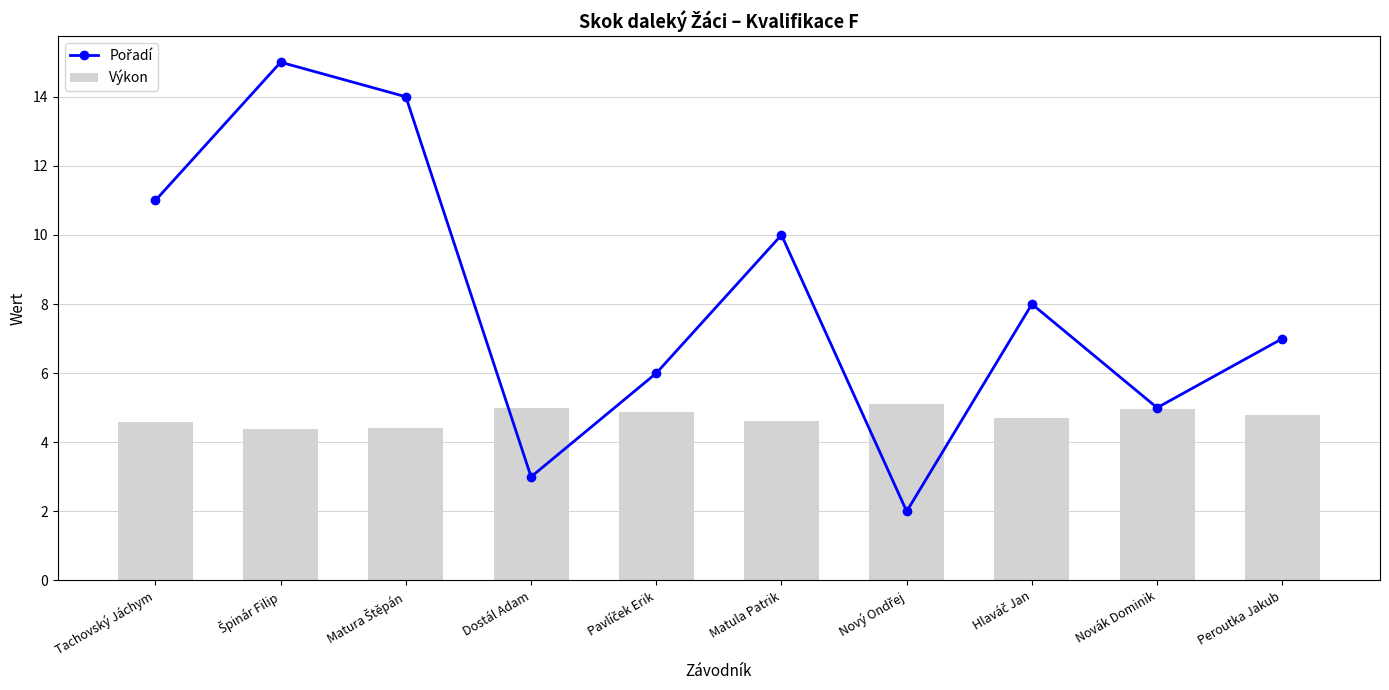

Which series has the widest spread of values?

Pořadí